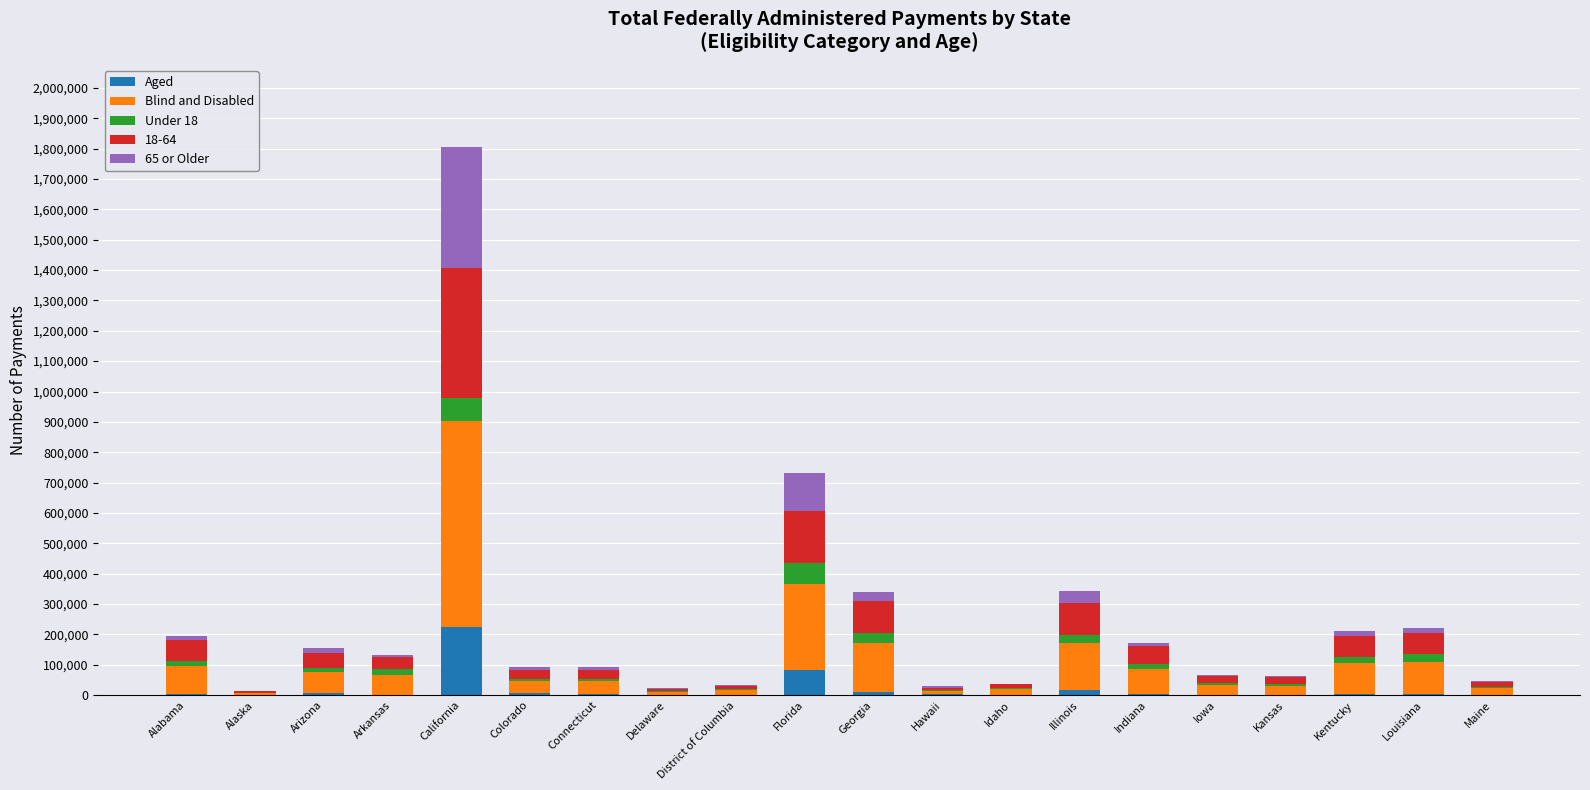

What is the total value across all series at Florida?

733198